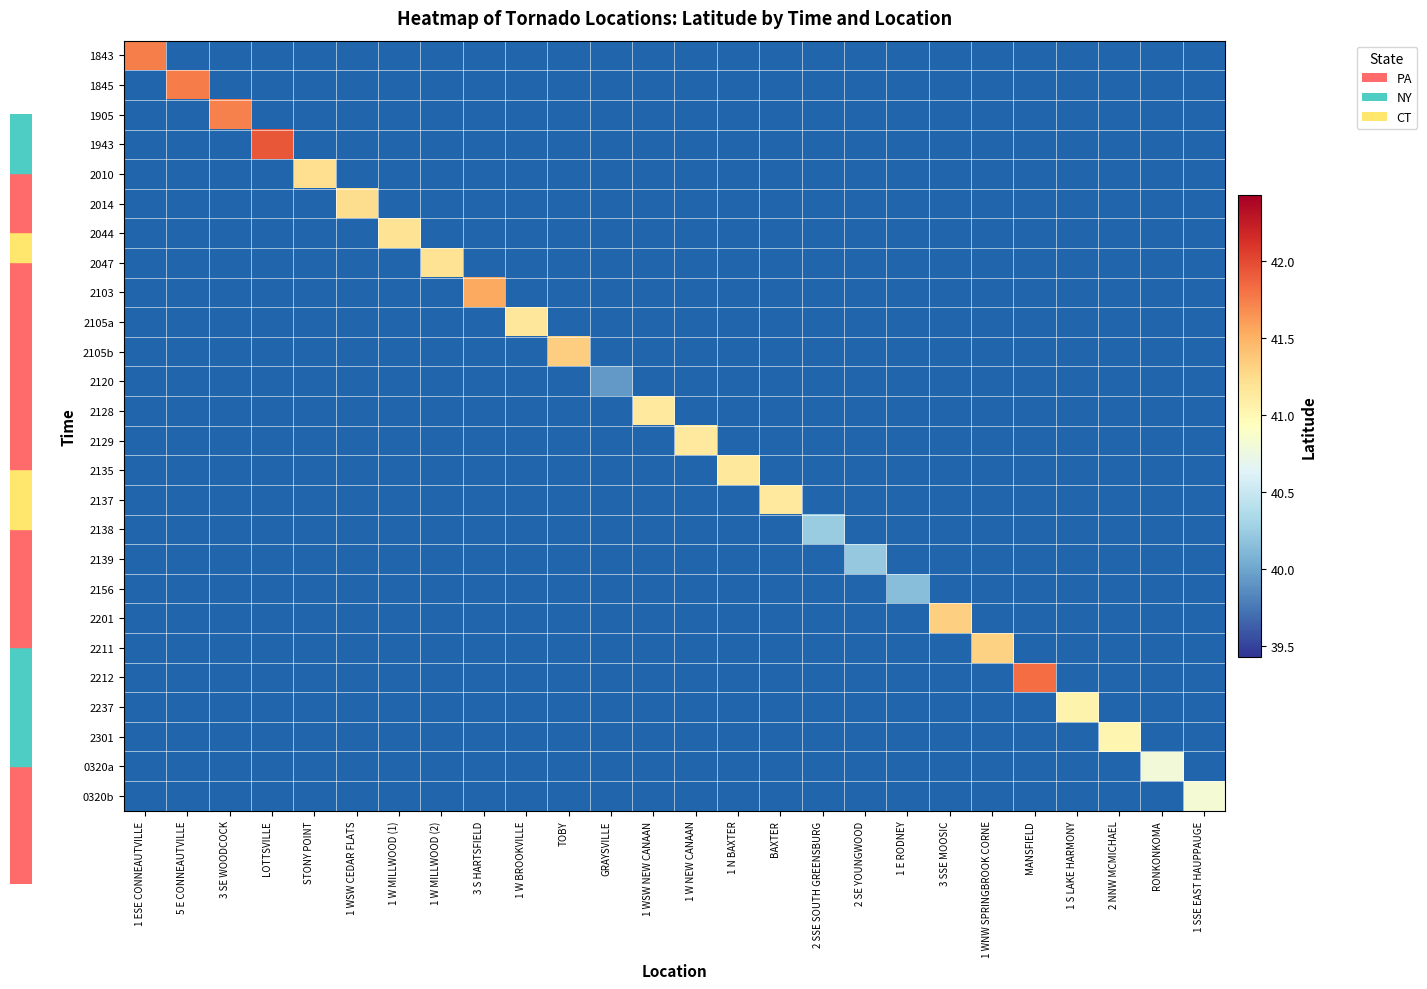

Is the value of 2237 at 1 WNW SPRINGBROOK CORNE greater than the value of 0320b at BAXTER?

No